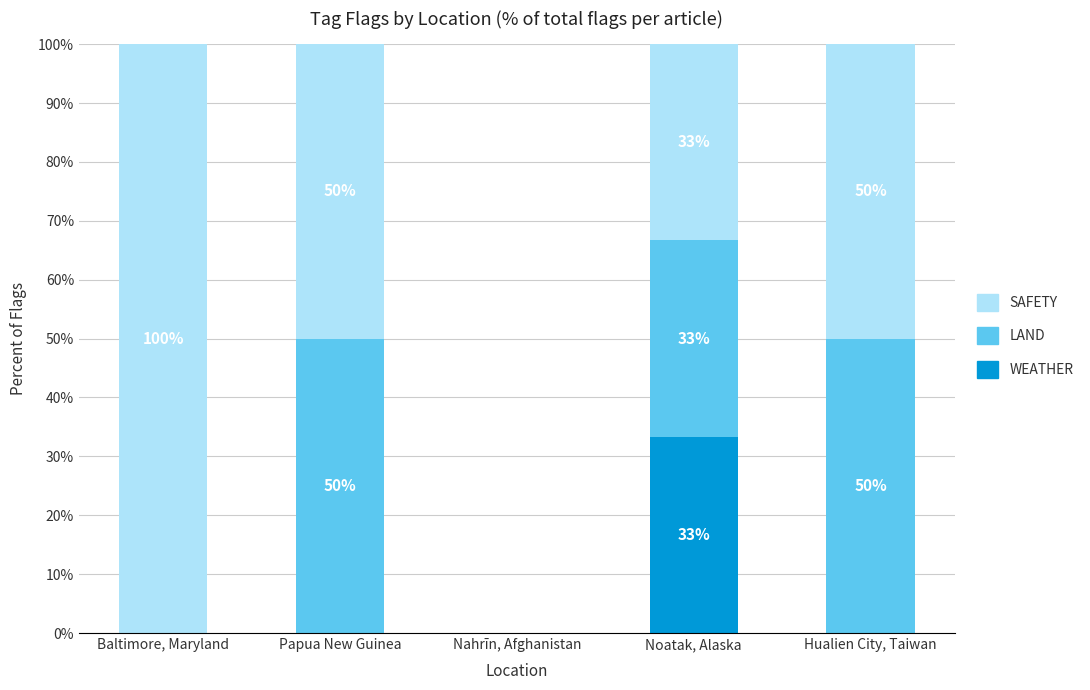

Are the bars horizontal?

No